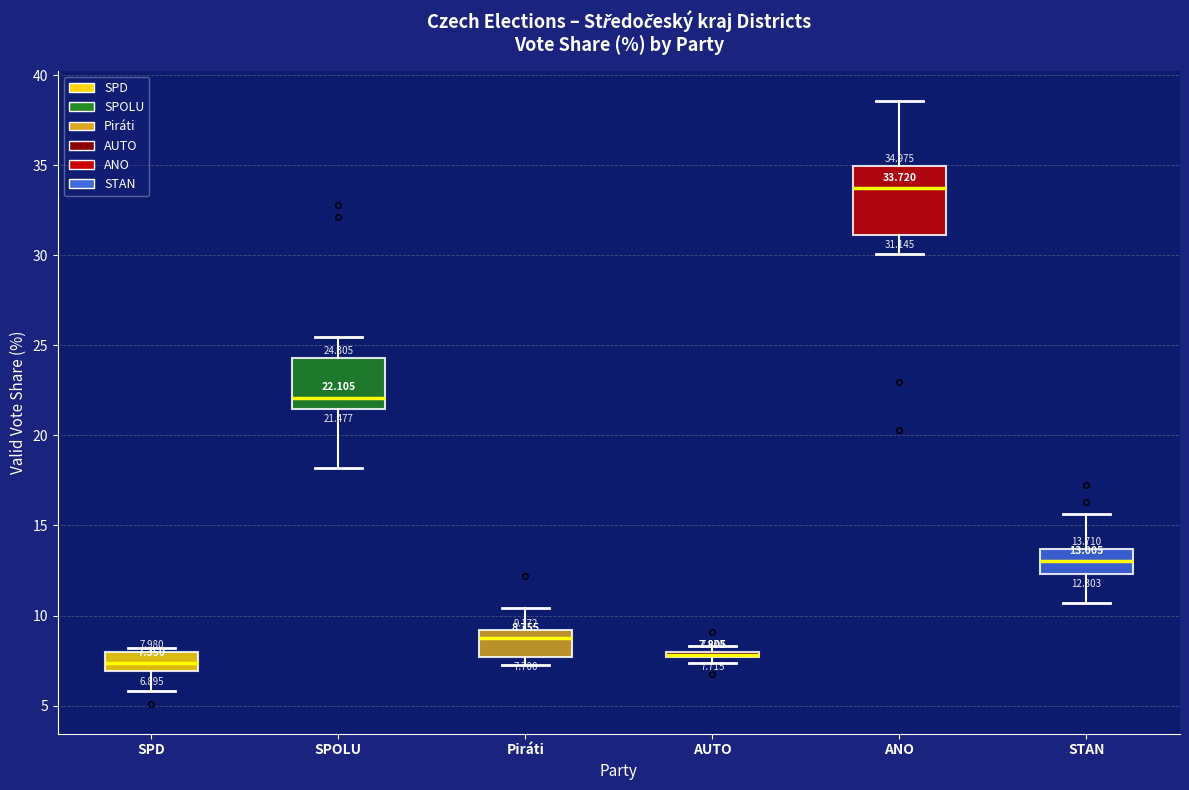

Comparing the boxes themselves (not the whiskers), which one is the tallest?

ANO